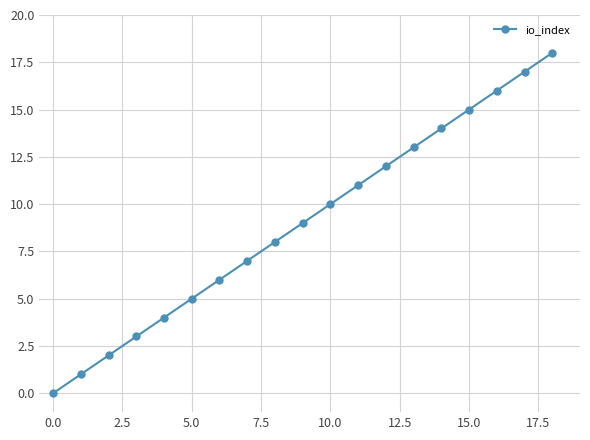

What is the sum of all values?

171